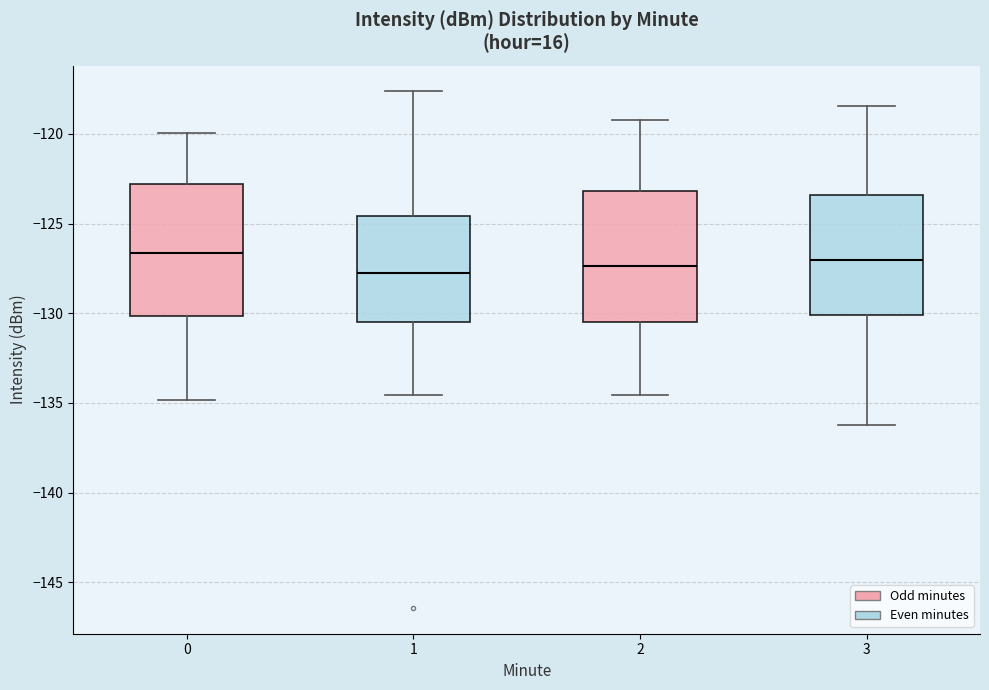

Reading left to right, transcribe this box plot: for each box, give where its median line is, the range the box spans, and where its two whiskers end, as read against the y-axis. The values are not printed on the chart, so give them approximately, as read against the axis.

0: median -126.5, box -130.0 to -123.0, whiskers -135.0 to -120.0
1: median -128.0, box -130.5 to -124.5, whiskers -134.5 to -117.5
2: median -127.5, box -130.5 to -123.0, whiskers -134.5 to -119.0
3: median -127.0, box -130.0 to -123.5, whiskers -136.0 to -118.5